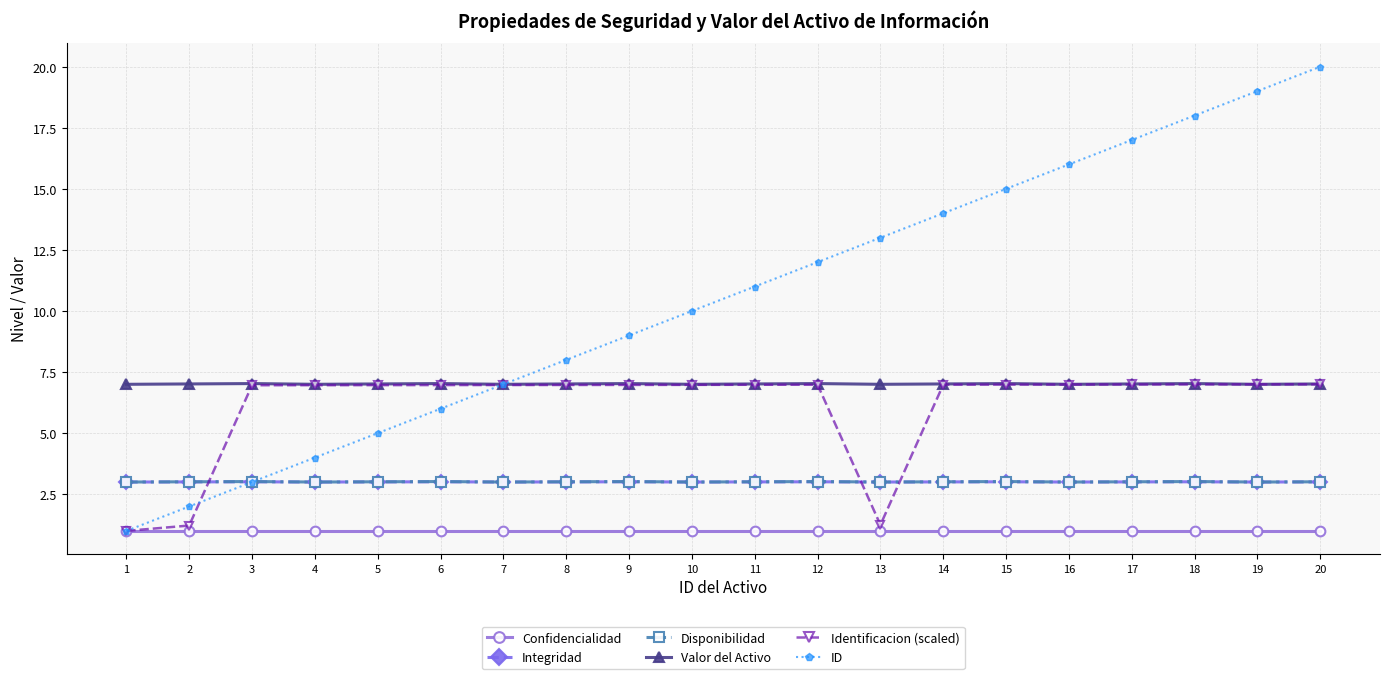

How many categories are shown in the chart?

20